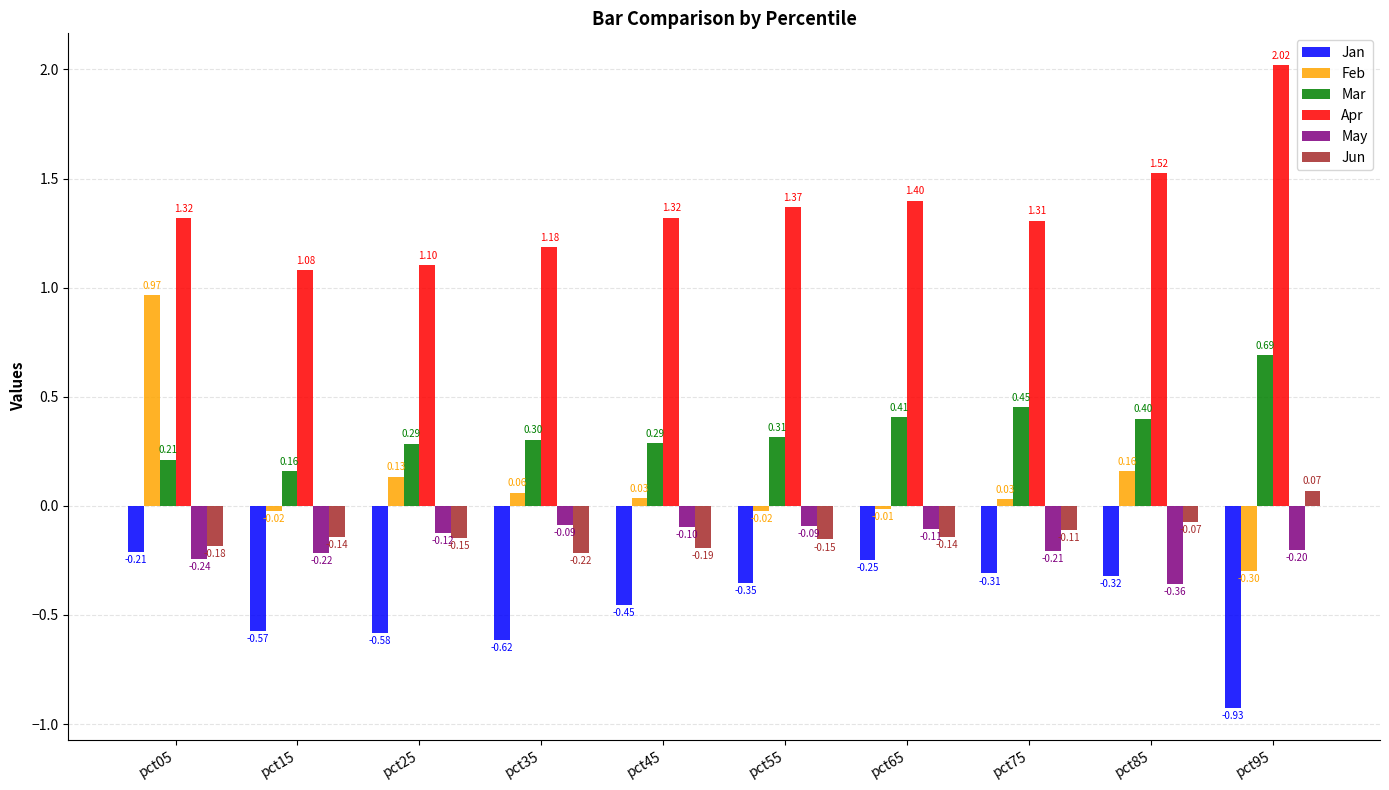

How many values in the Feb series are below 0?

4